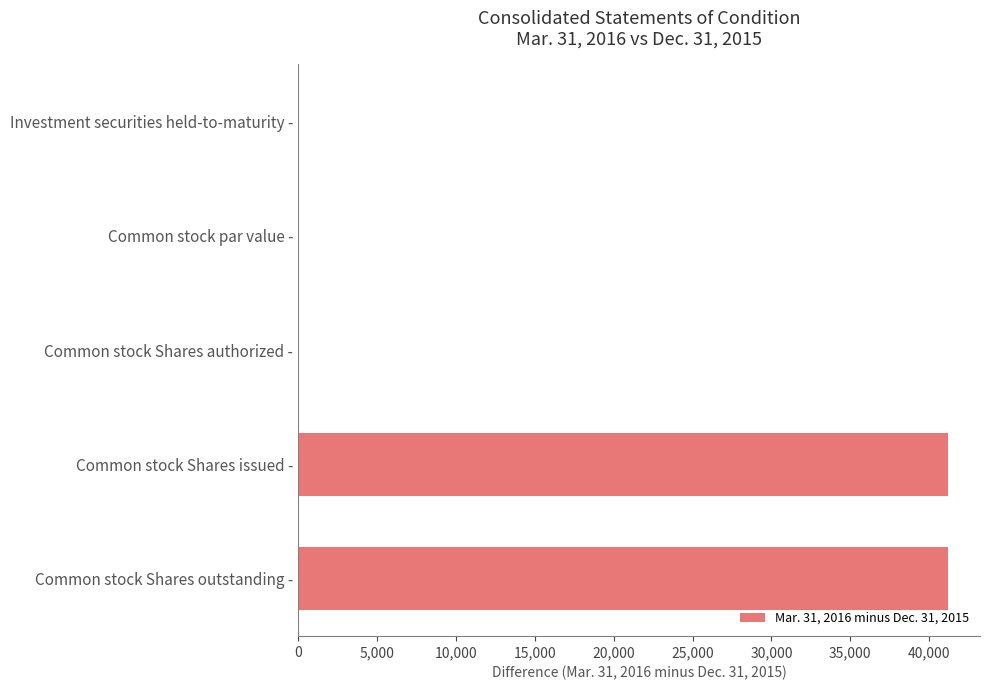

What is the change in value from Common stock Shares authorized - to Common stock Shares outstanding -?

+41163